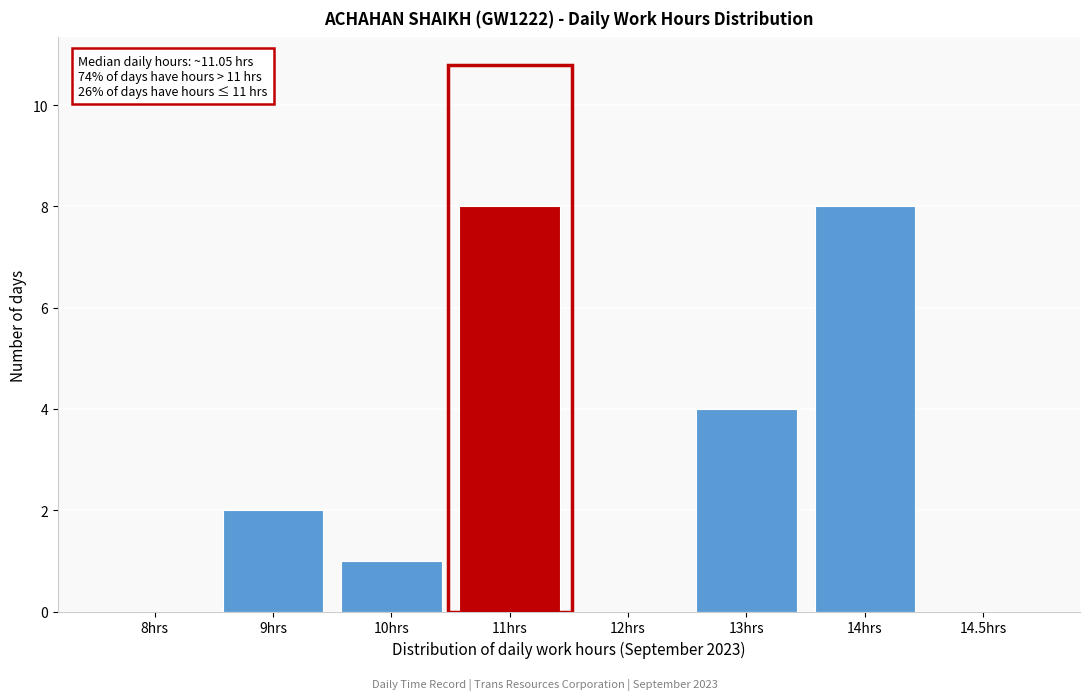

Reading left to right, transcribe all the data shown in this chart.

8hrs=0	9hrs=2	10hrs=1	11hrs=8	12hrs=0	13hrs=4	14hrs=8	14.5hrs=0